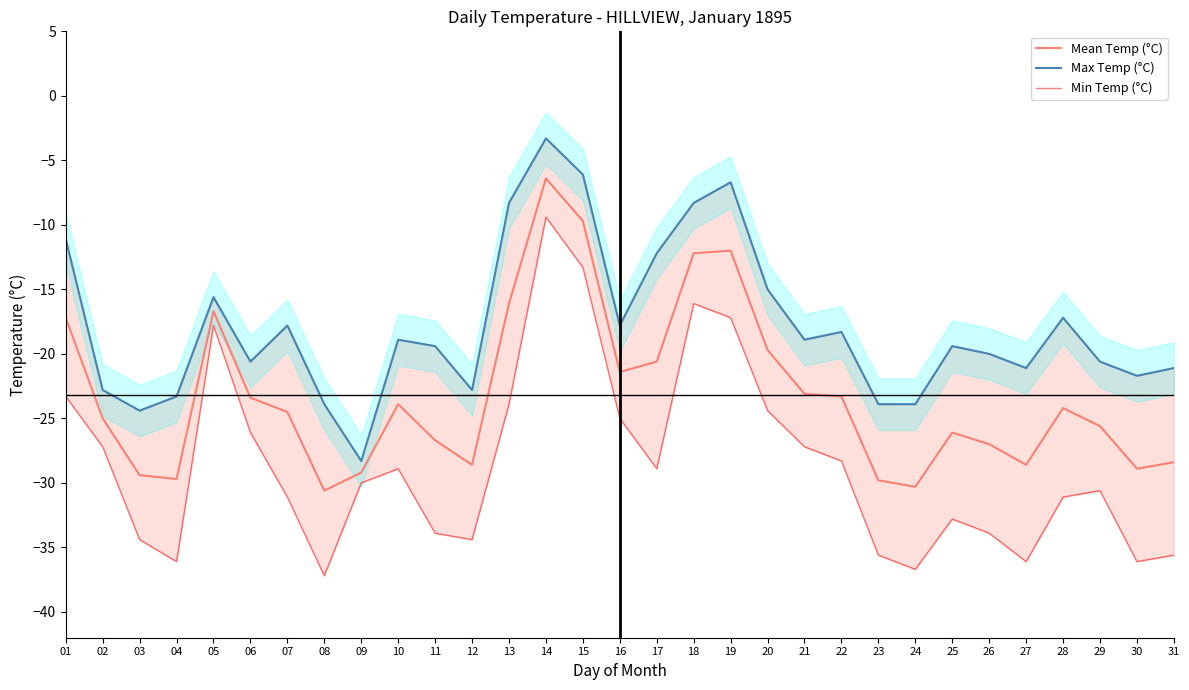

What is the difference between the Max Temp (°C) values at 05 and 11?

3.8